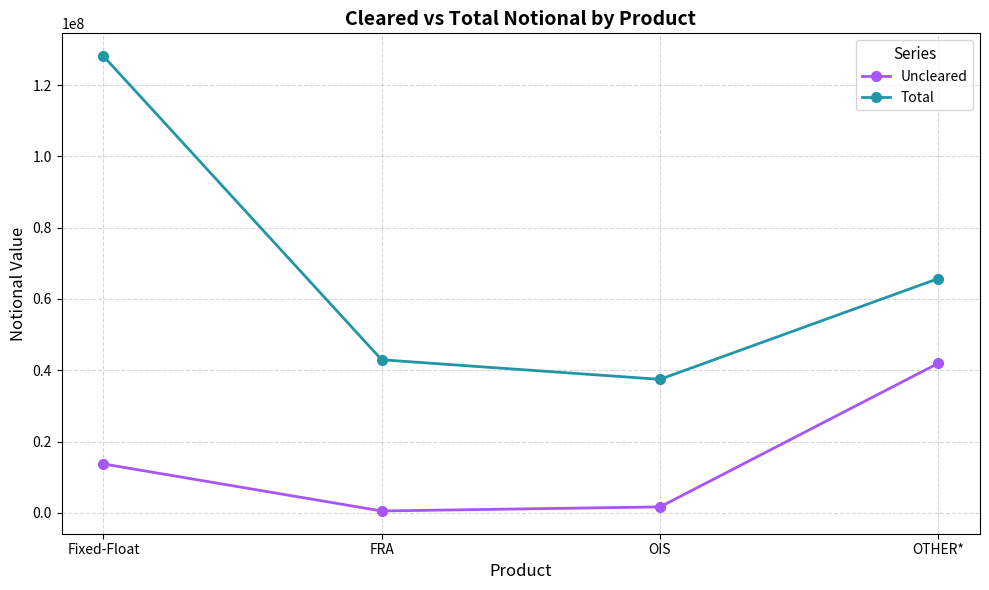

Rank the series by their maximum value, from highest to lowest.

Total, Uncleared